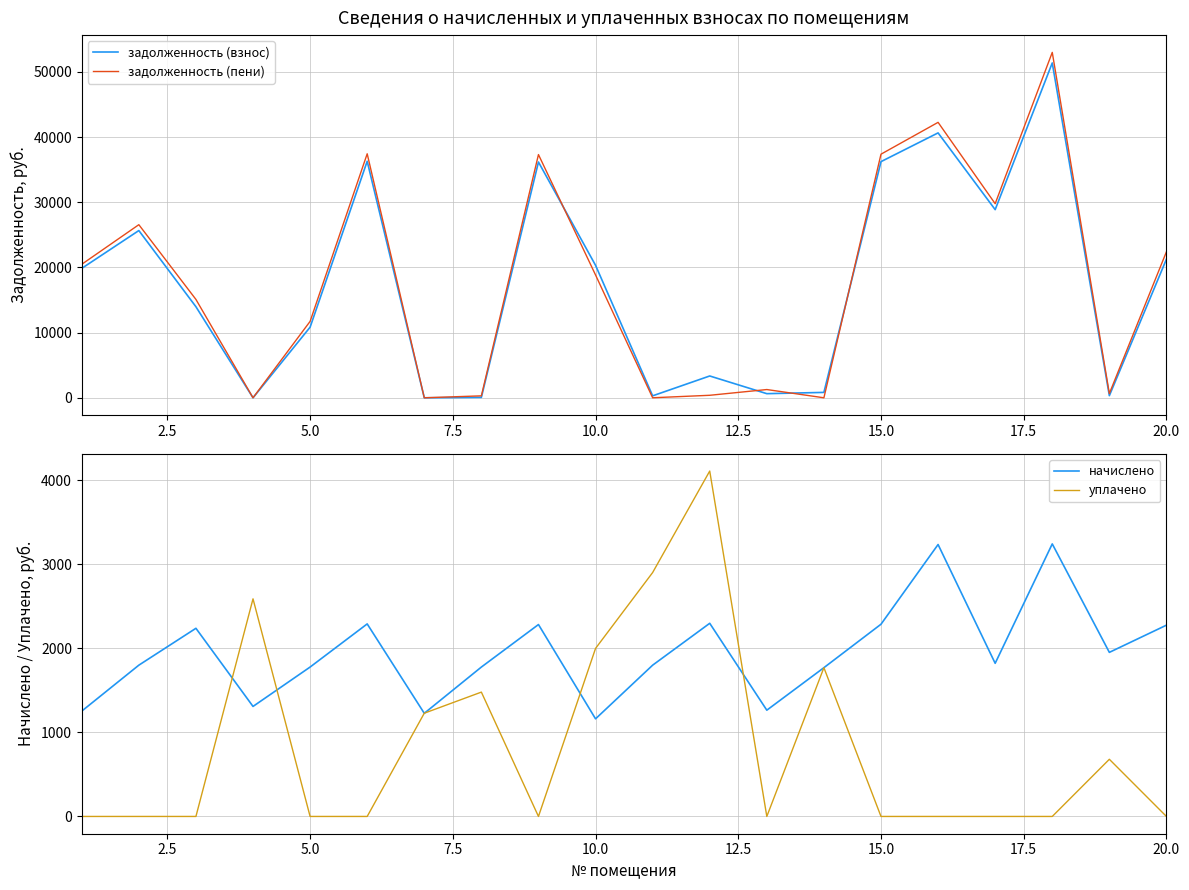

How many categories are shown in the chart?

20